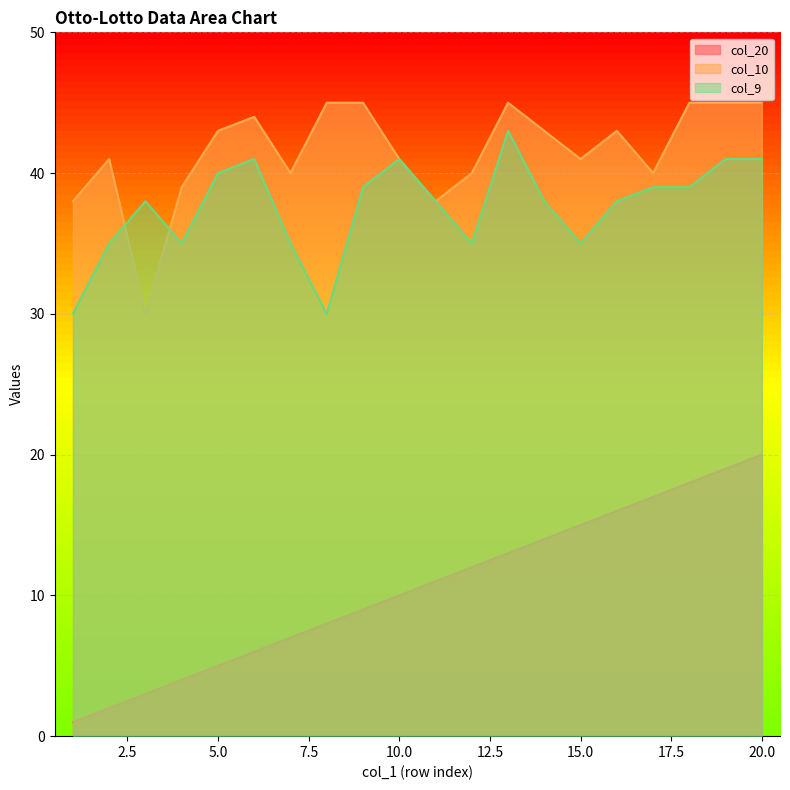

True or false: col_9 and col_20 intersect in this chart.

False